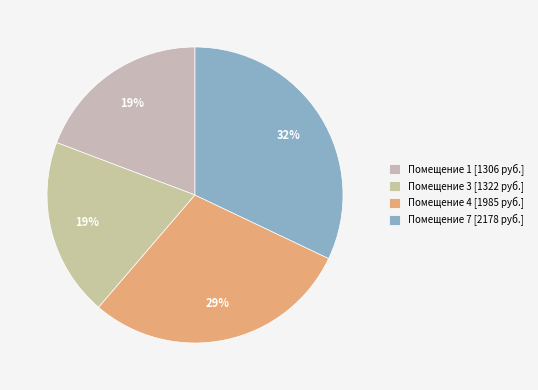

How many slices are in this pie chart?

4